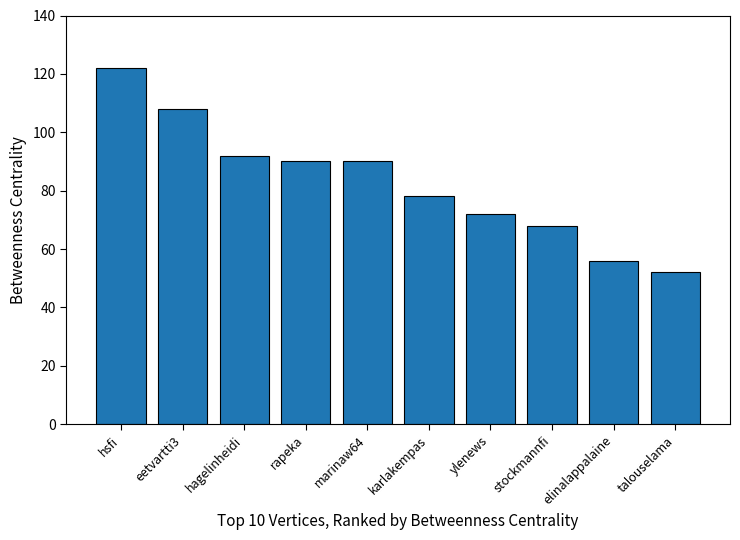

Reading left to right, list all the values displayed in this chart.

122	108	92	90	90	78	72	68	56	52